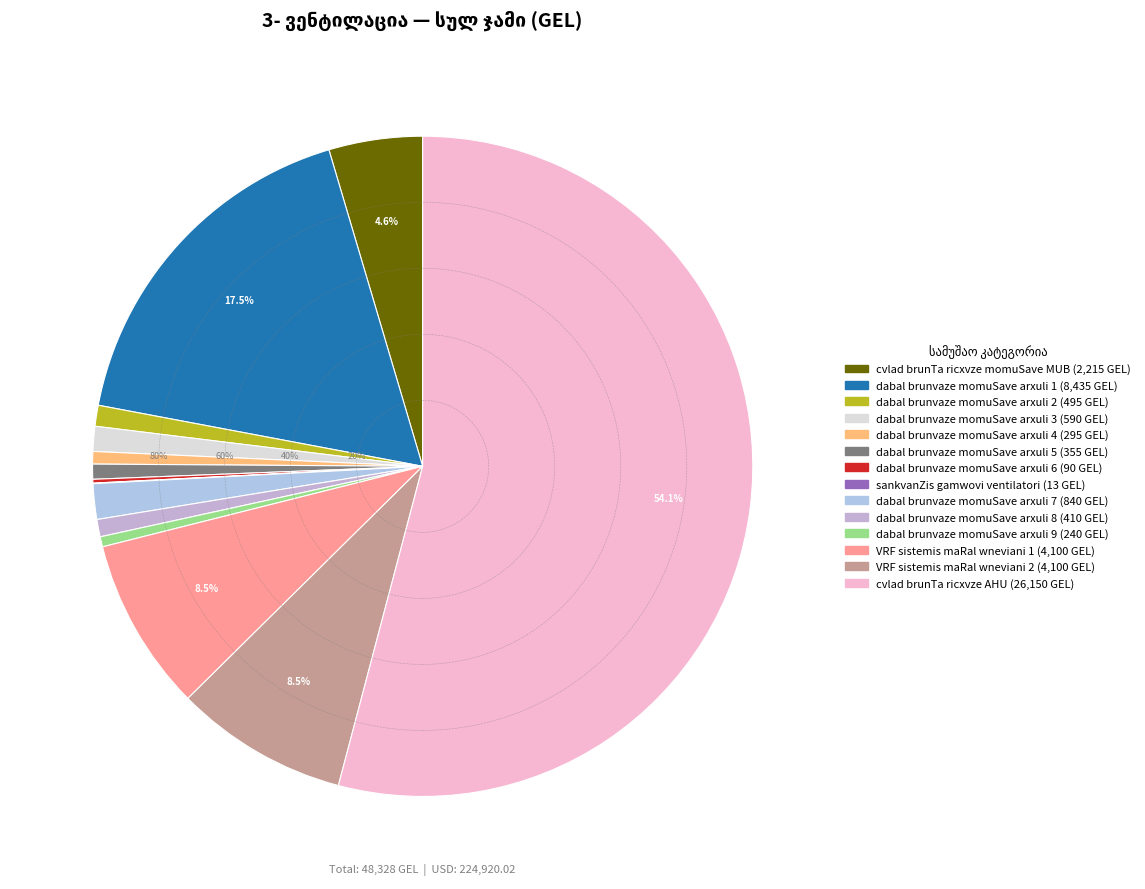

Combined, what portion of the pie is cvlad brunTa ricxvze momuSave MUB and sankvanZis gamwovi ventilatori?

4.6%